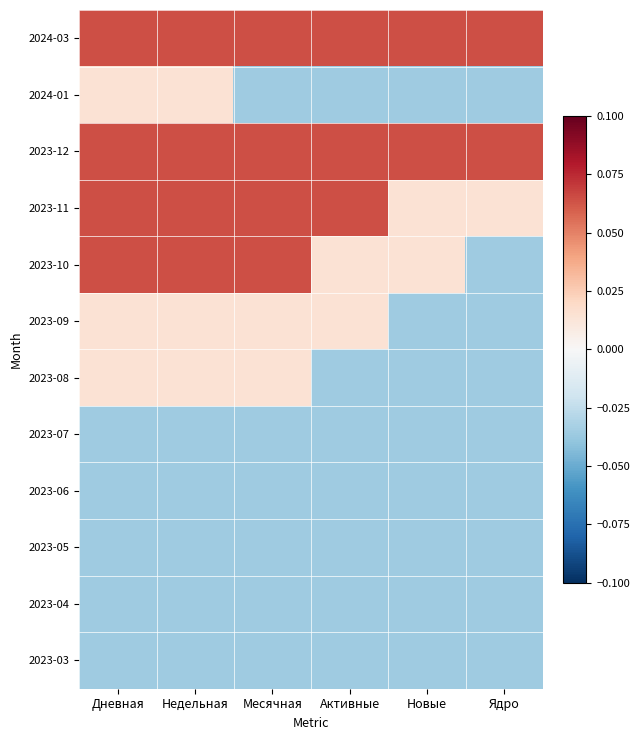

How many distinct data groups are displayed?

12